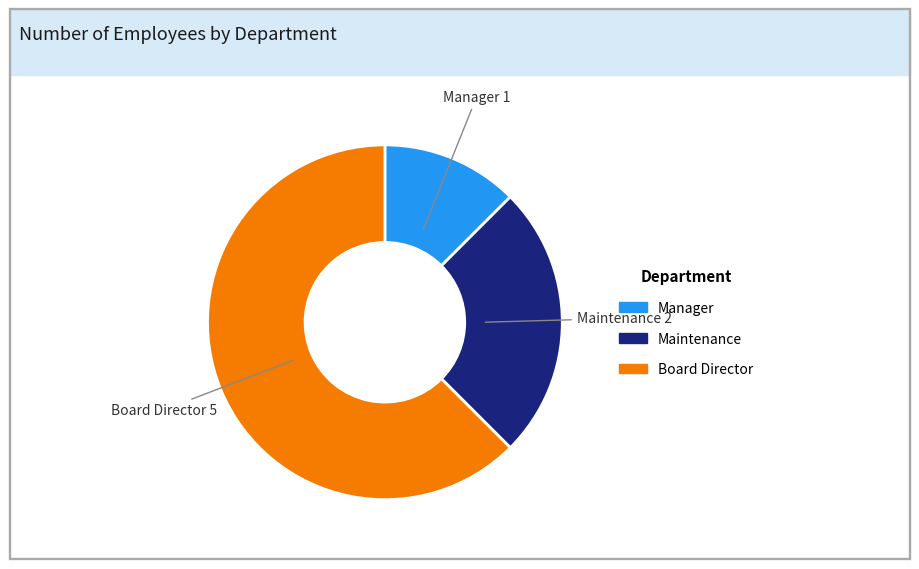

What is the ratio of the value at Maintenance to the value at Board Director?

0.4